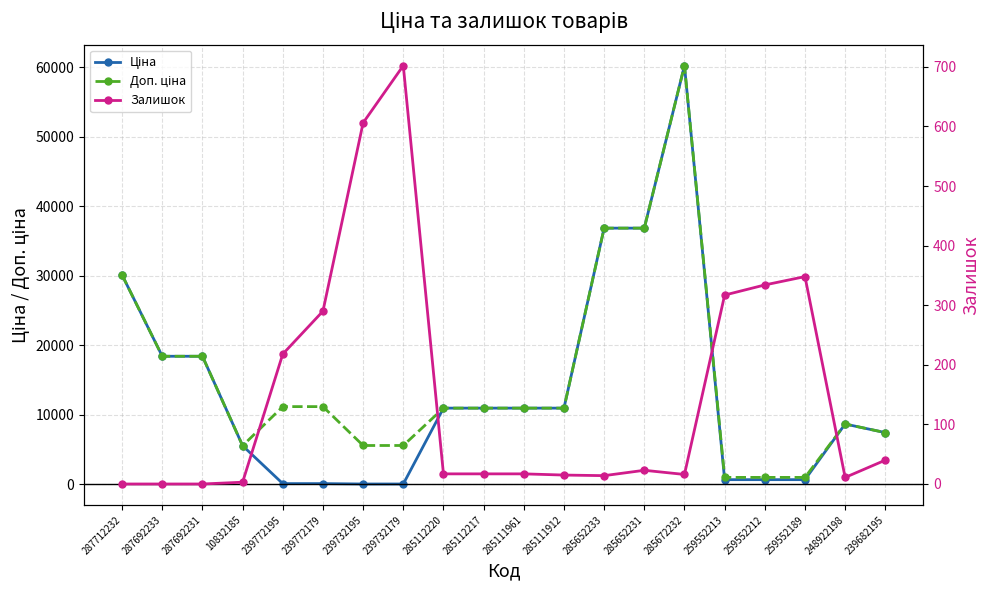

True or false: Ціна has more than 1 interior local peaks.

True